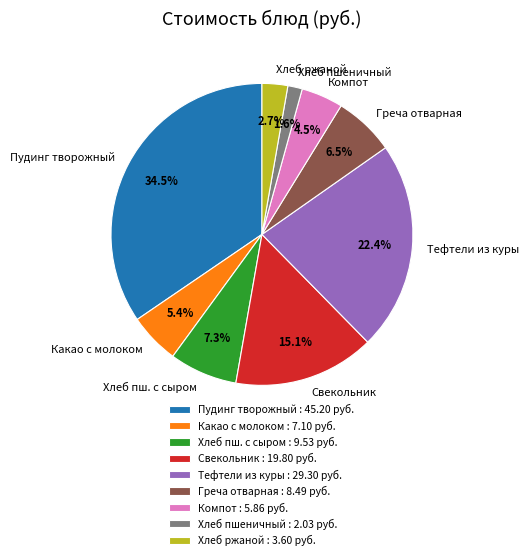

Which has a higher value, Компот or Греча отварная?

Греча отварная